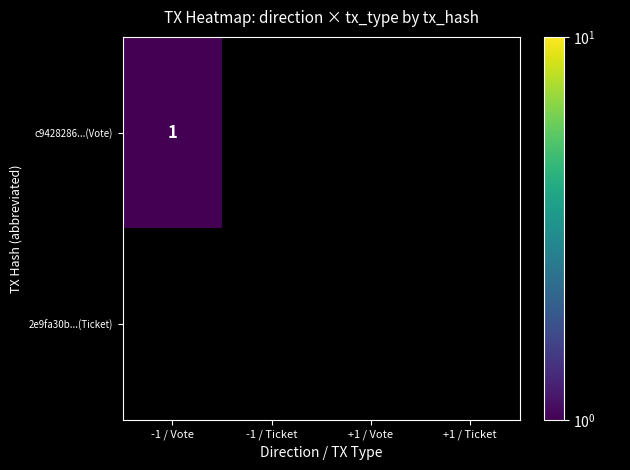

Which series has the widest spread of values?

c9428286...(Vote)